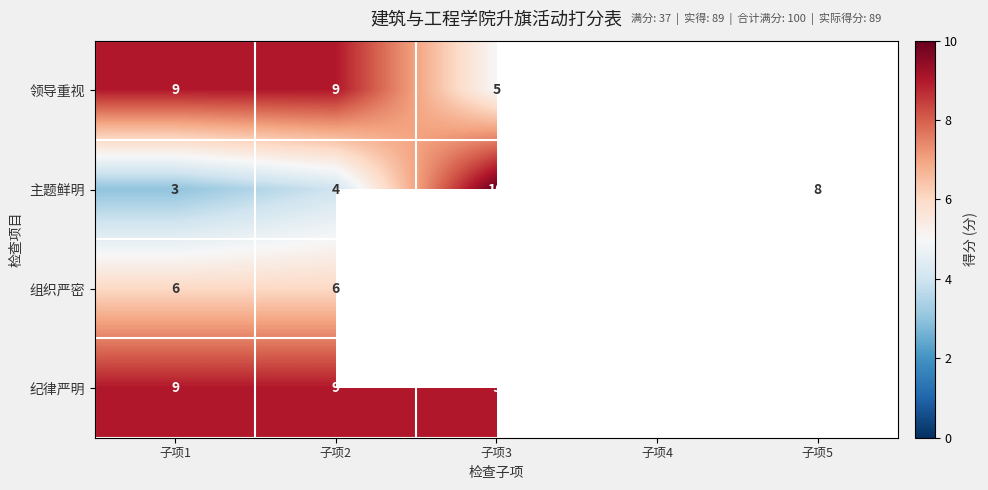

The 组织严密 series shows 9 at 子项1. True or false?

False